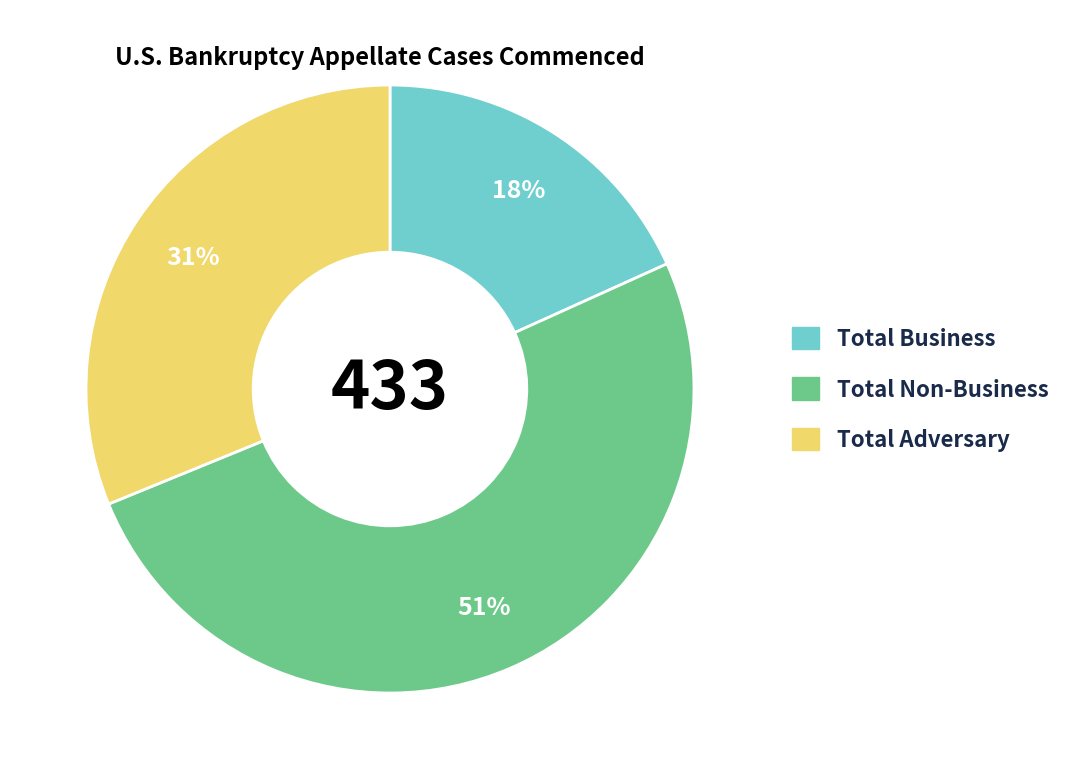

Is there a majority slice in this chart?

Yes